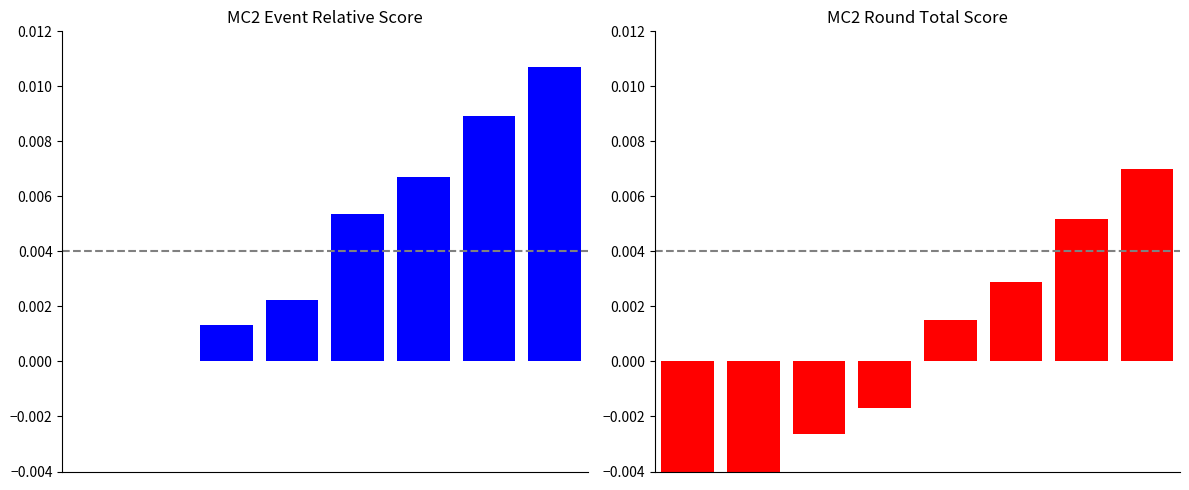

The event_relative_score series shows 0.0 at 7. True or false?

True